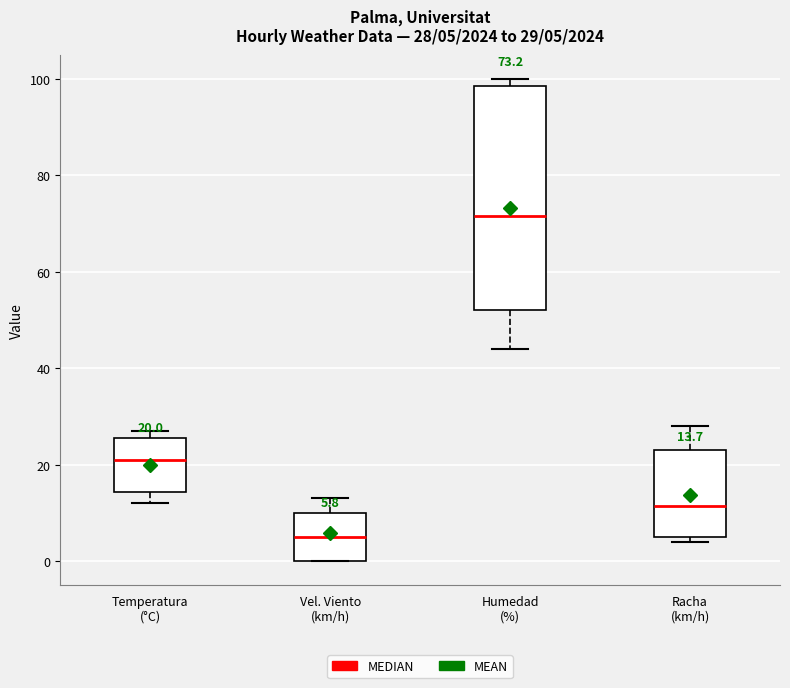

Comparing the boxes themselves (not the whiskers), which one is the tallest?

Humedad (%)